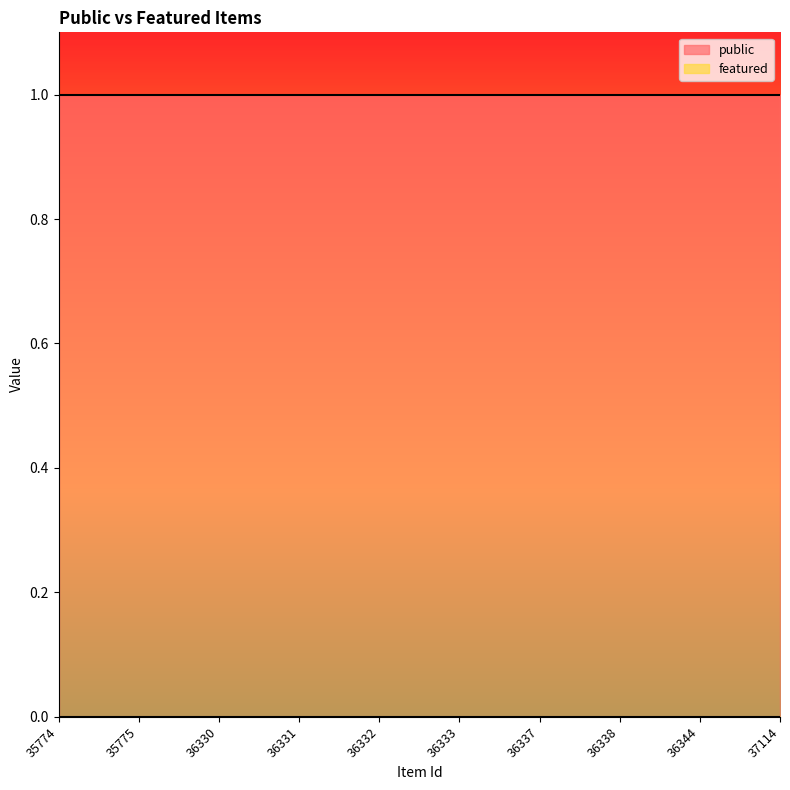

What is the maximum value shown in the chart?

1